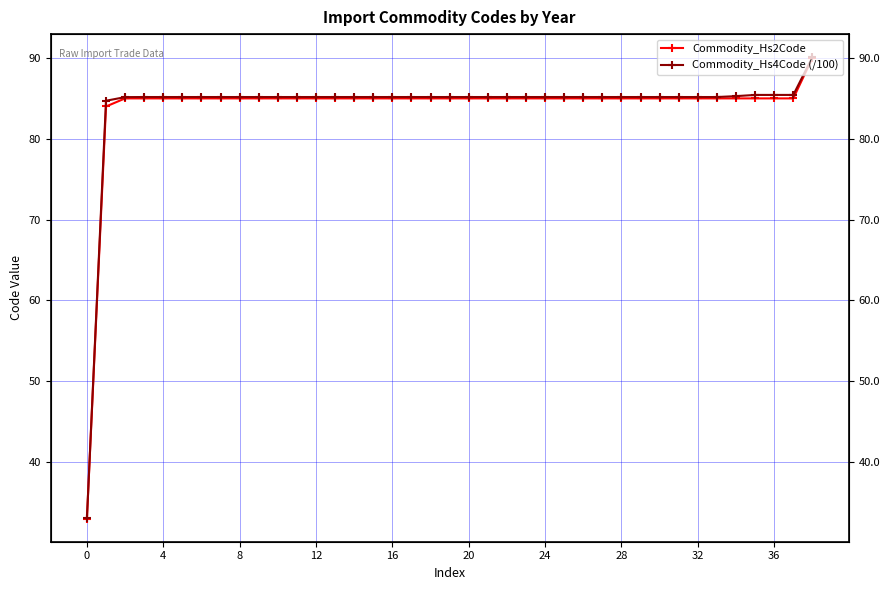

What is the sum of the Commodity_Hs4Code (/100) values at 13 and 35?

170.6